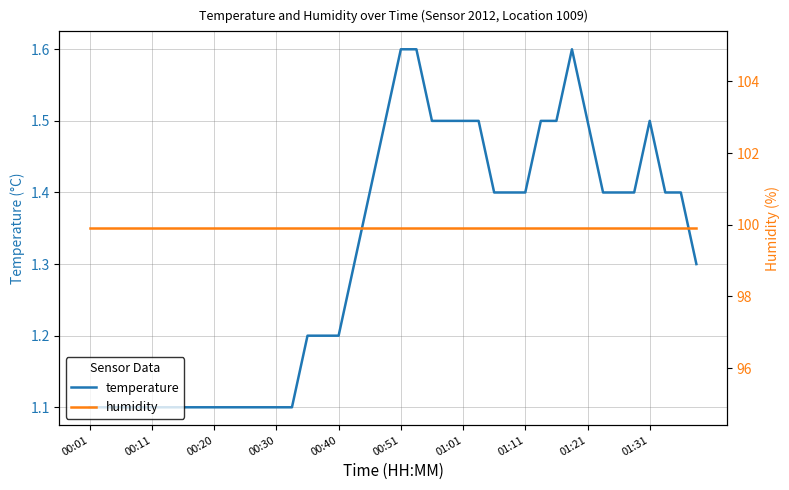

Between 38 and 13, which is larger?

38